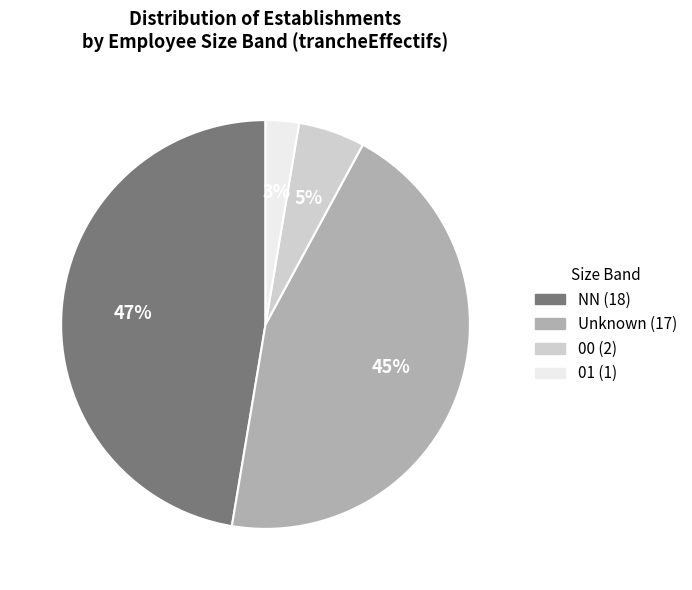

To the nearest percent, what is the average slice percentage?

25%